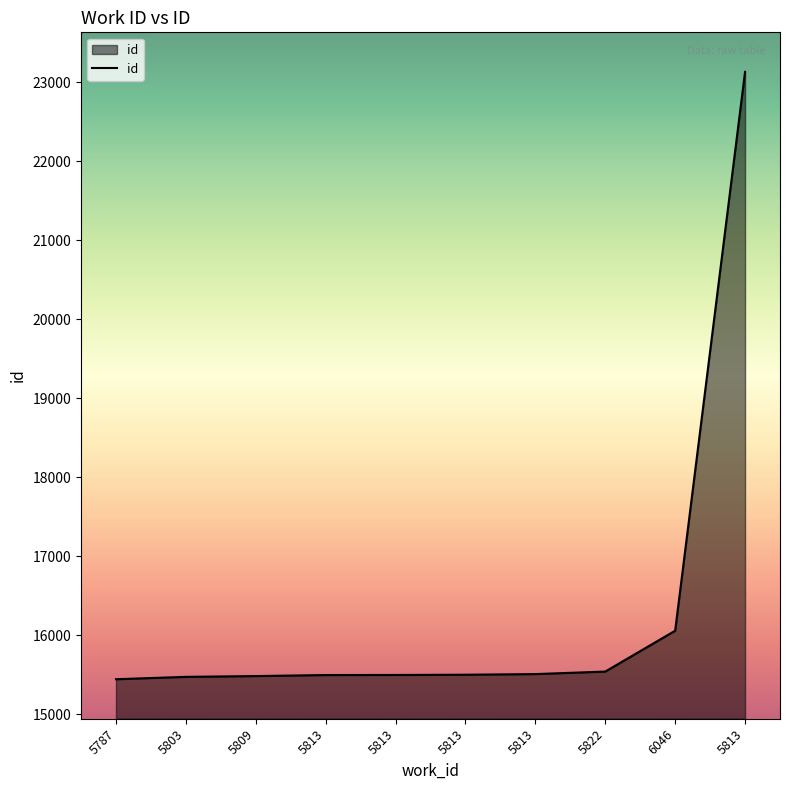

Does the chart display data point markers on the line(s)?

No